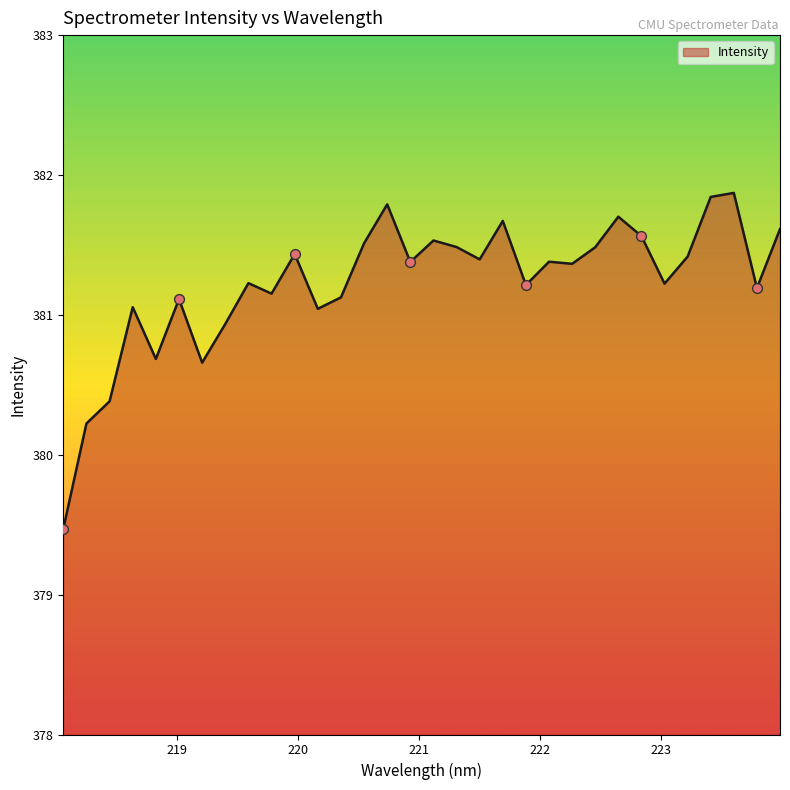

What is the smallest value displayed?

379.5